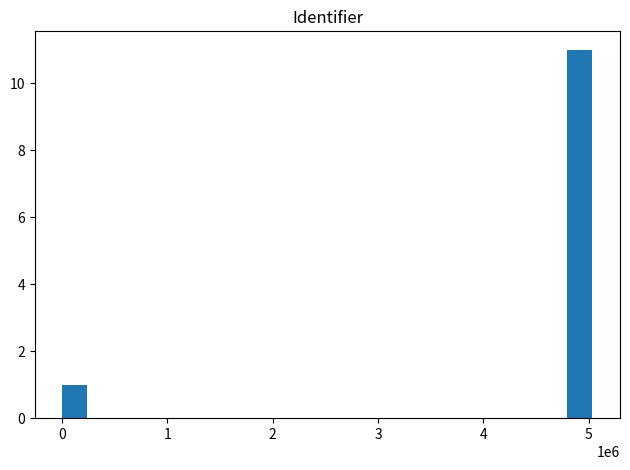

What is the greatest value displayed?

11